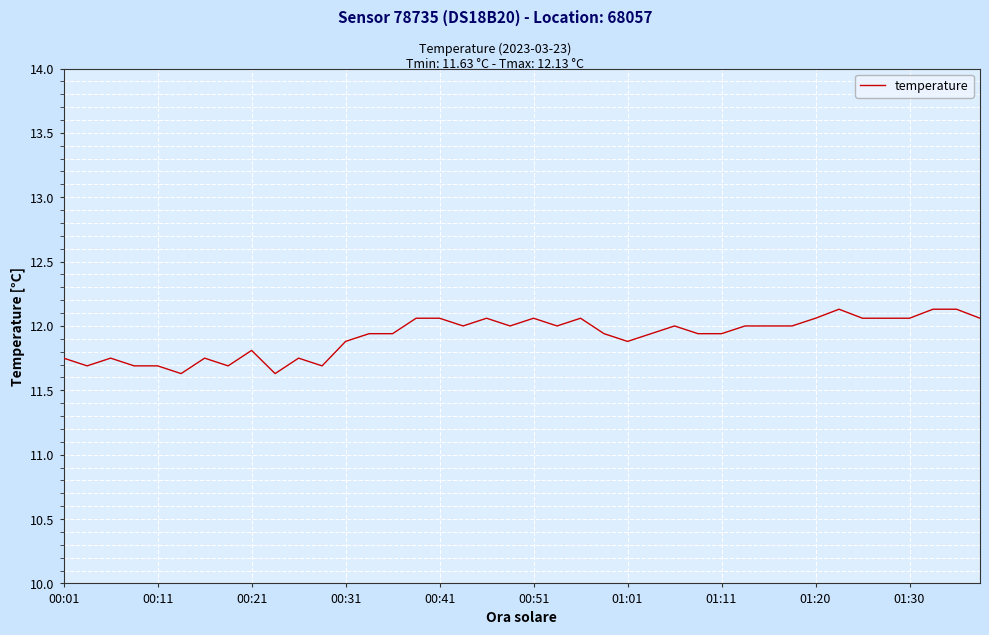

What is the difference between the maximum and minimum values?

0.5